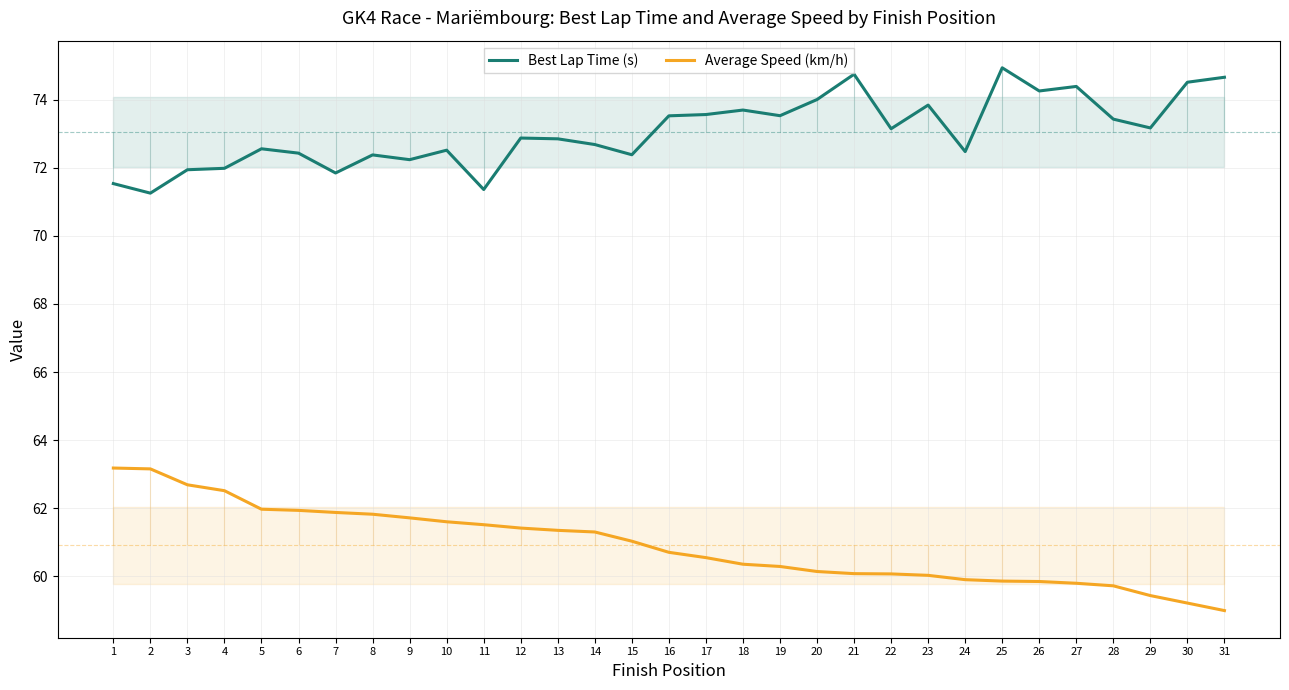

Between 27 and 2, which is larger?

27